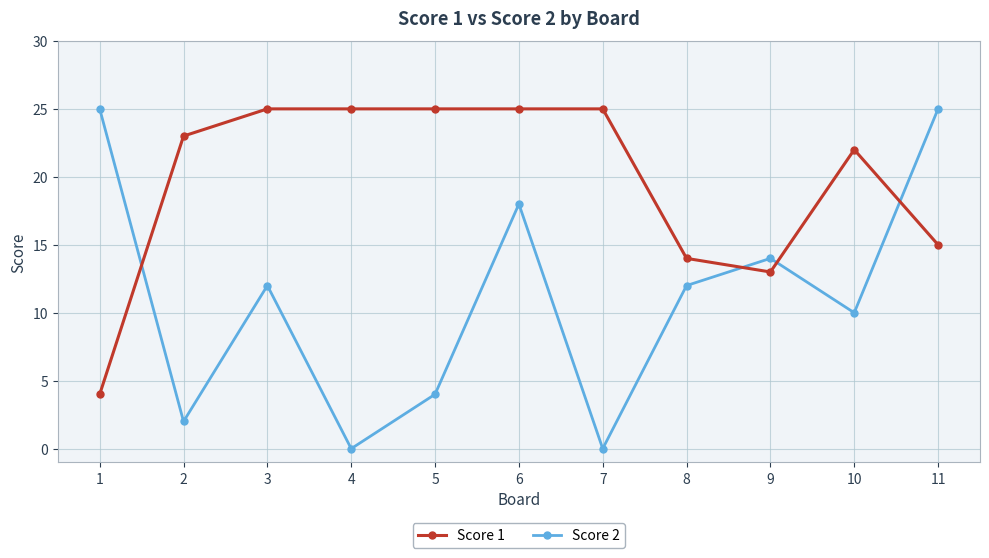

How many lines are shown in the chart?

2